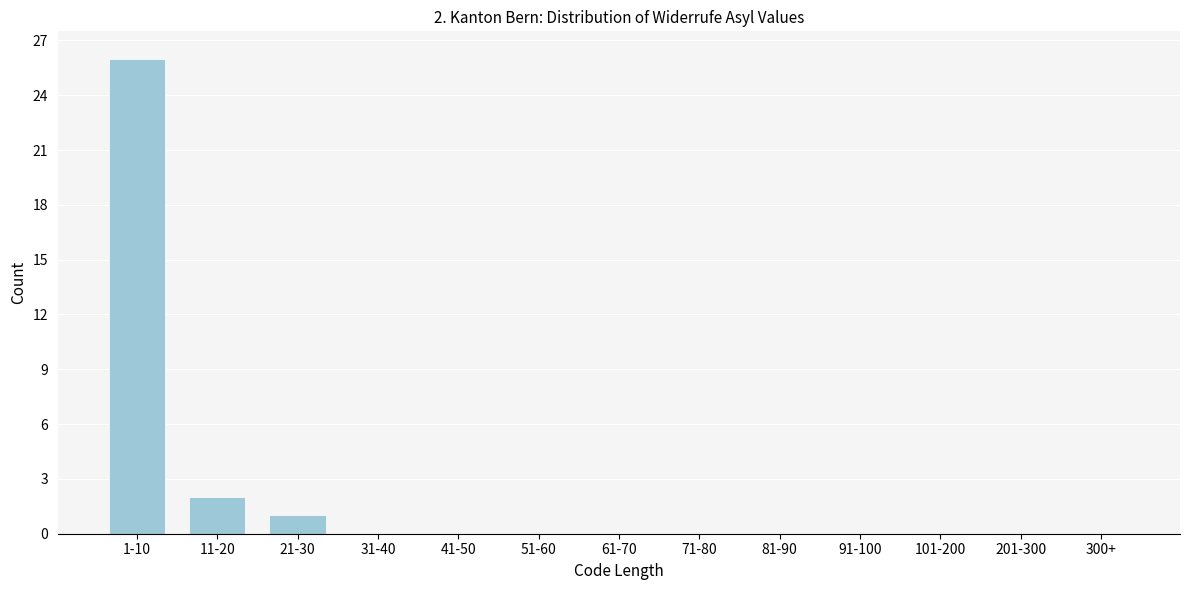

Reading left to right, extract all data points from this chart.

1-10=26	11-20=2	21-30=1	31-40=0	41-50=0	51-60=0	61-70=0	71-80=0	81-90=0	91-100=0	101-200=0	201-300=0	300+=0